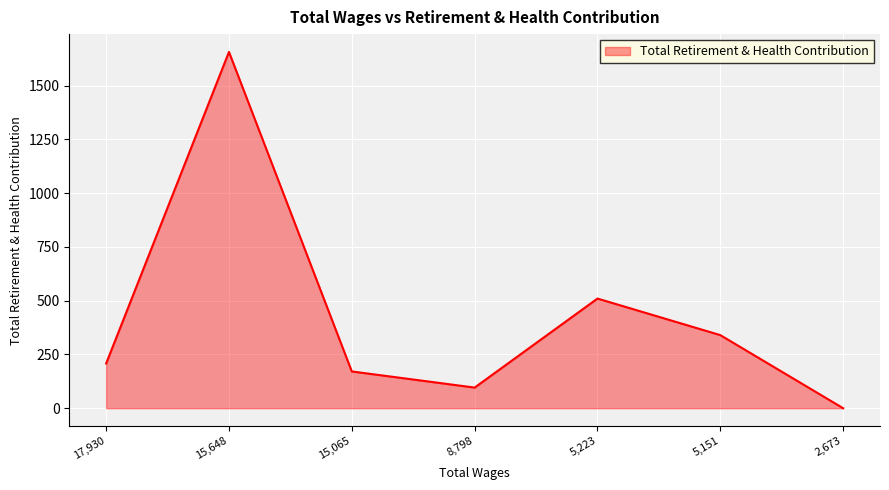

Reading right to left, list all the values displayed in this chart.

0	340	510	96	171	1657	208